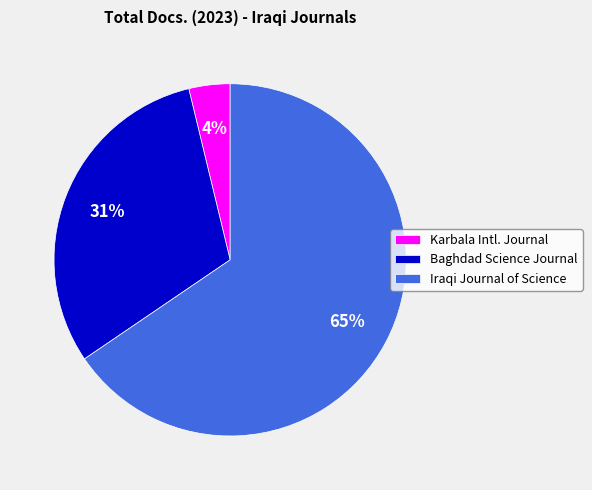

What is the majority slice?

Iraqi Journal of Science